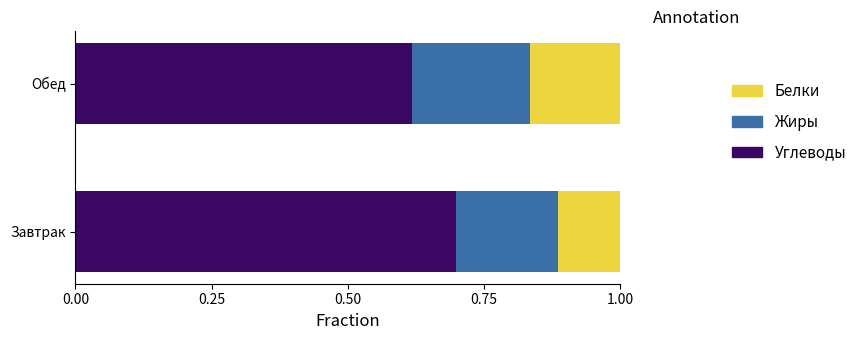

At which label does Углеводы reach its minimum?

Обед